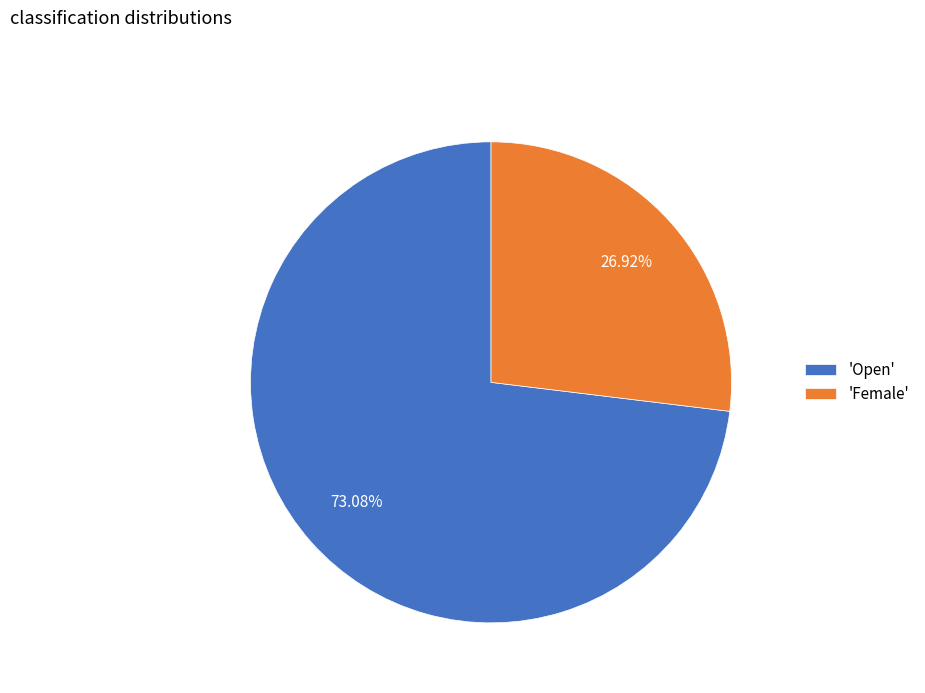

Combined, do 'Female' and 'Open' account for over 50%?

Yes